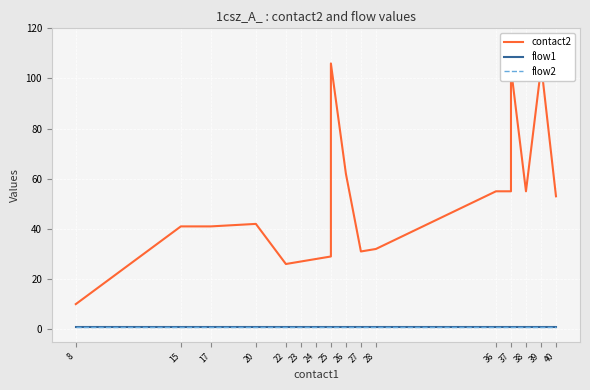

What is the average value of the flow1 series?

1